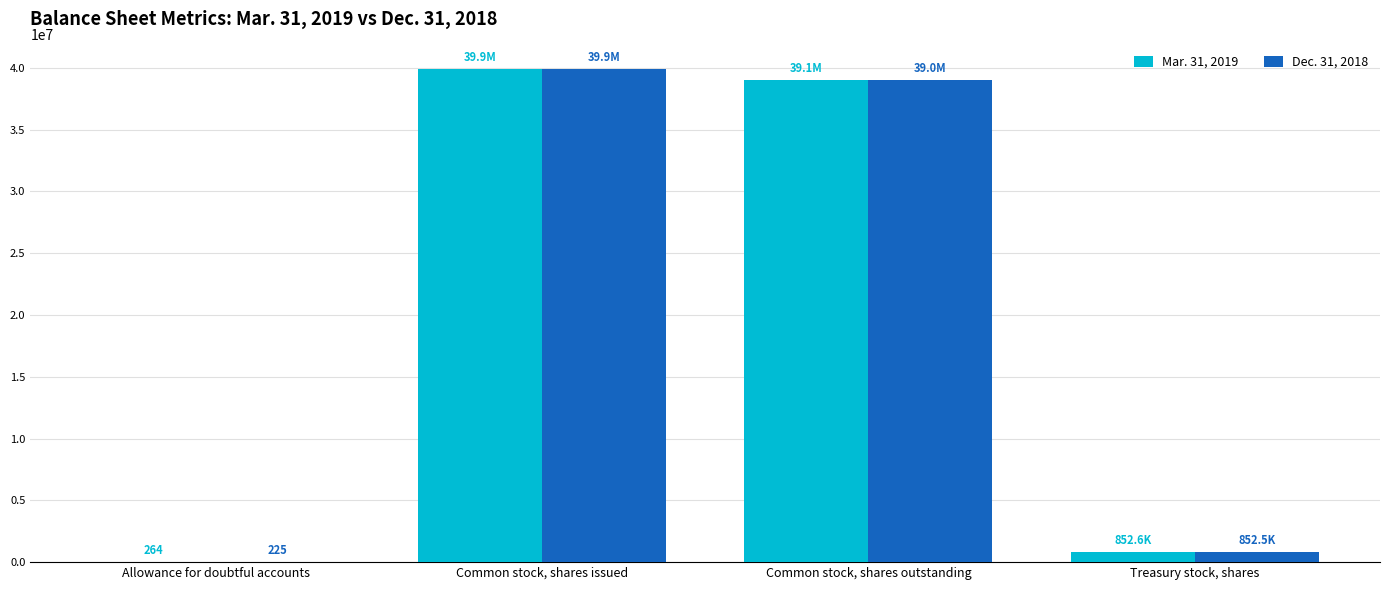

Which series changed the most between Common stock, shares issued and Treasury stock, shares?

Mar. 31, 2019